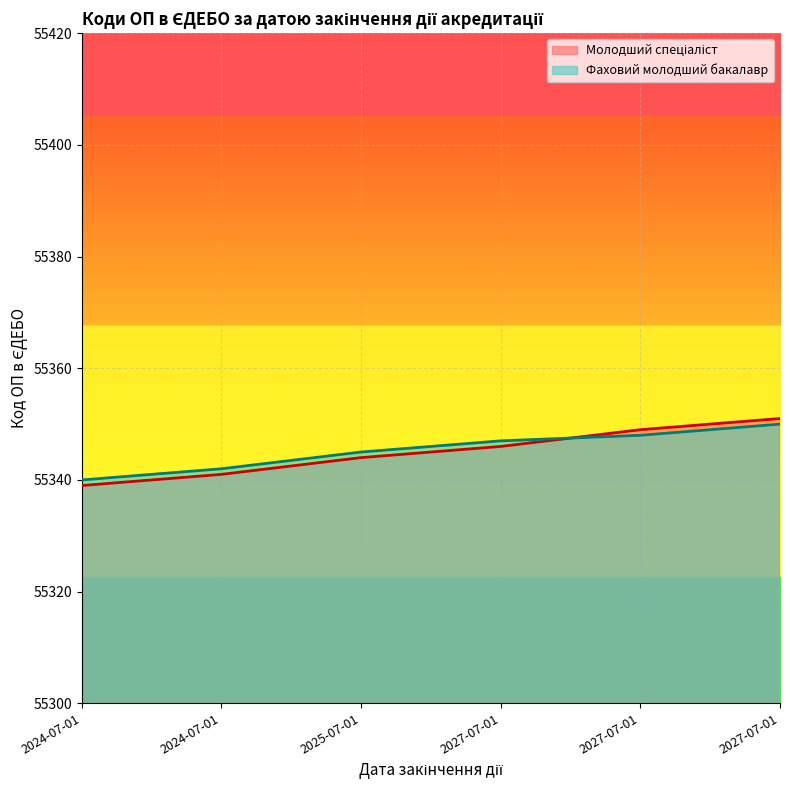

Count the number of categories in the chart.

6